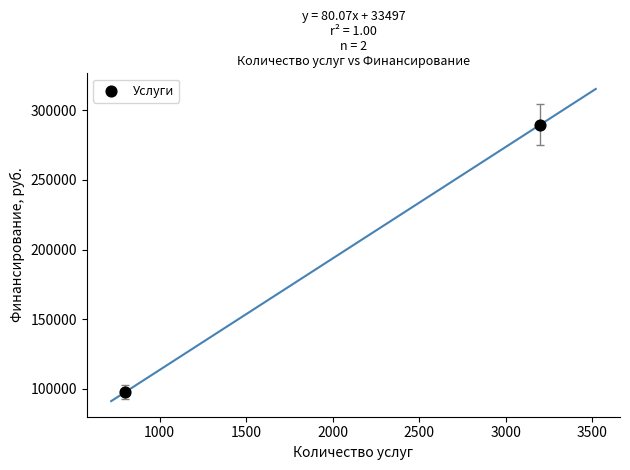

What is the range of X values (max minus min)?

2400